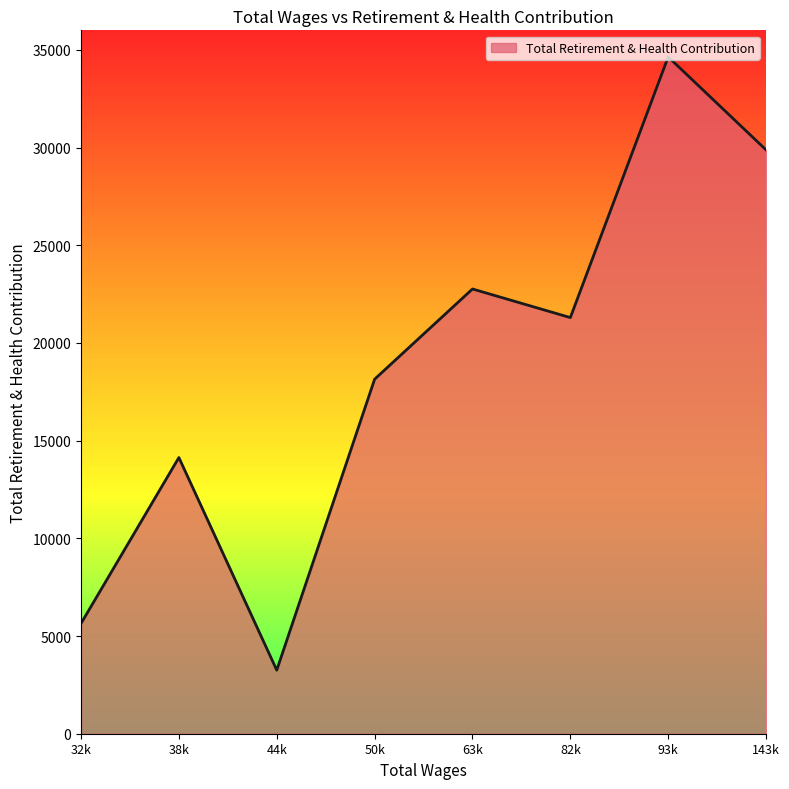

Where is the first local minimum?

44k